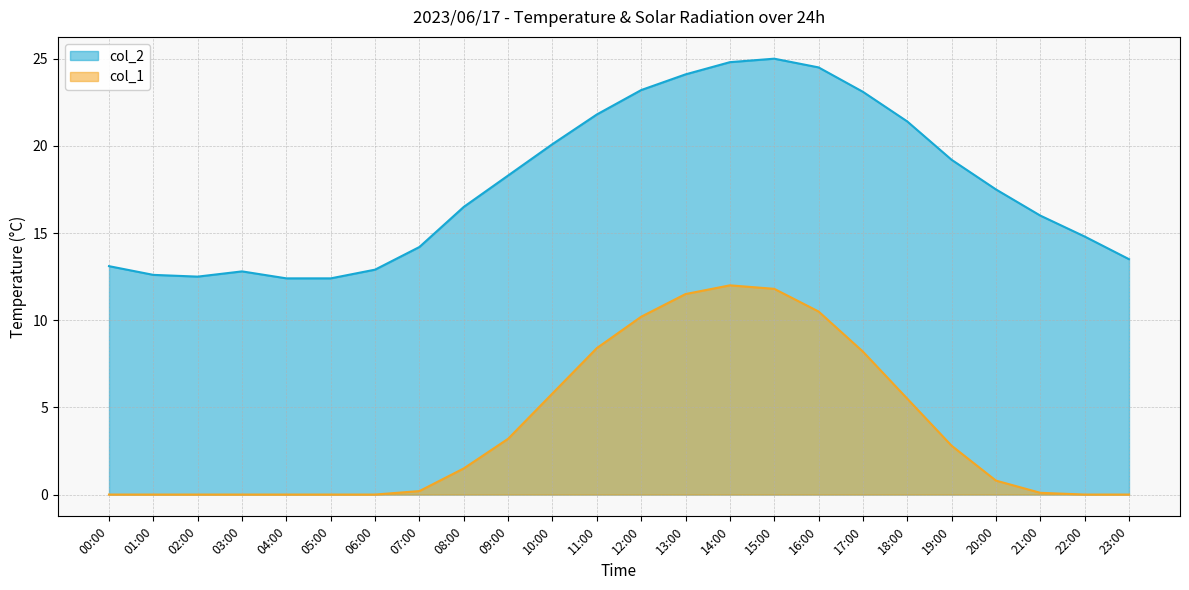

Where is col_2 nearest to the value 18?

09:00